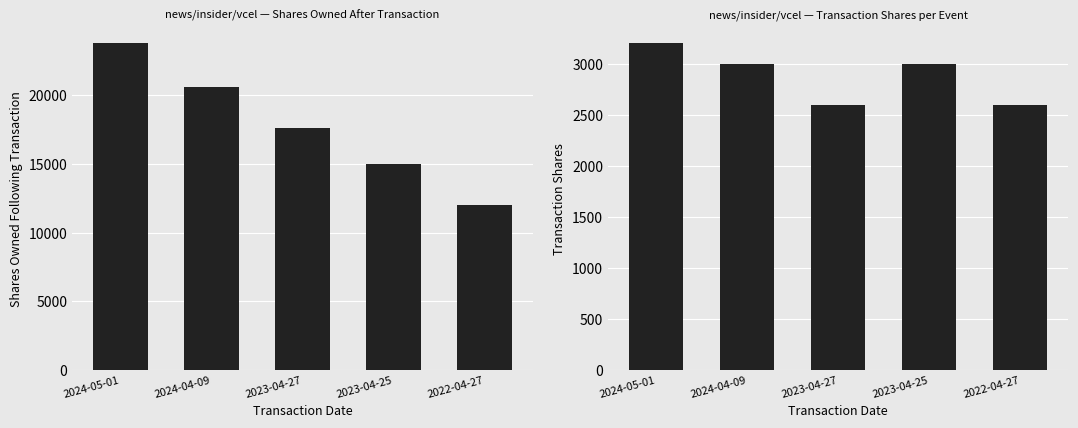

At which category is the sum across all series the highest?

2024-05-01